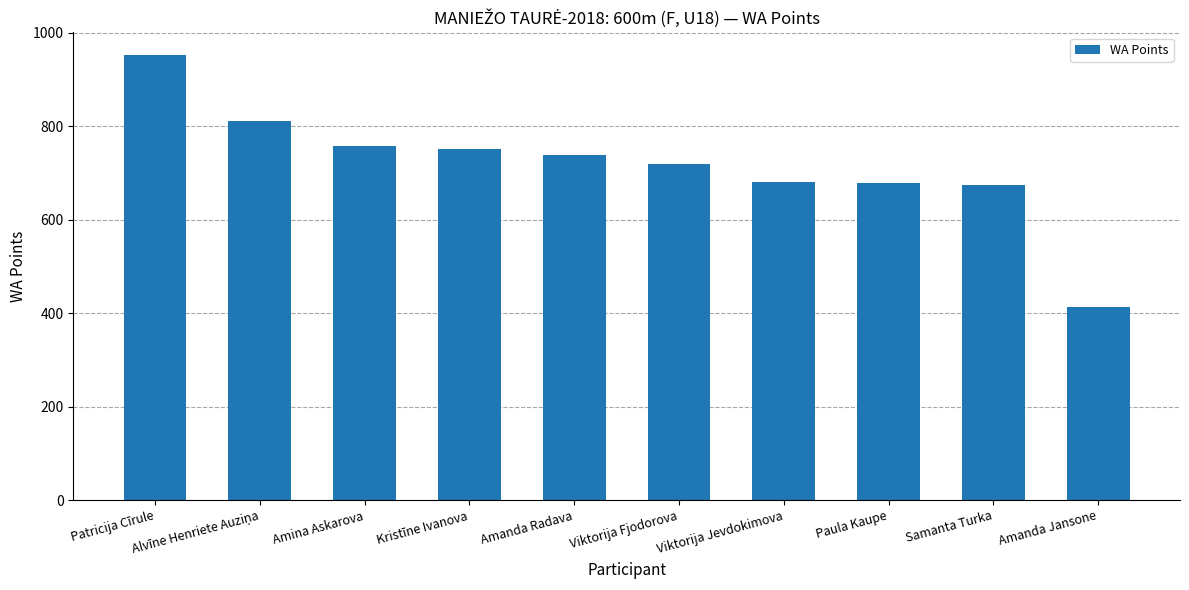

What is the difference between the values at Samanta Turka and Amanda Radava?

65